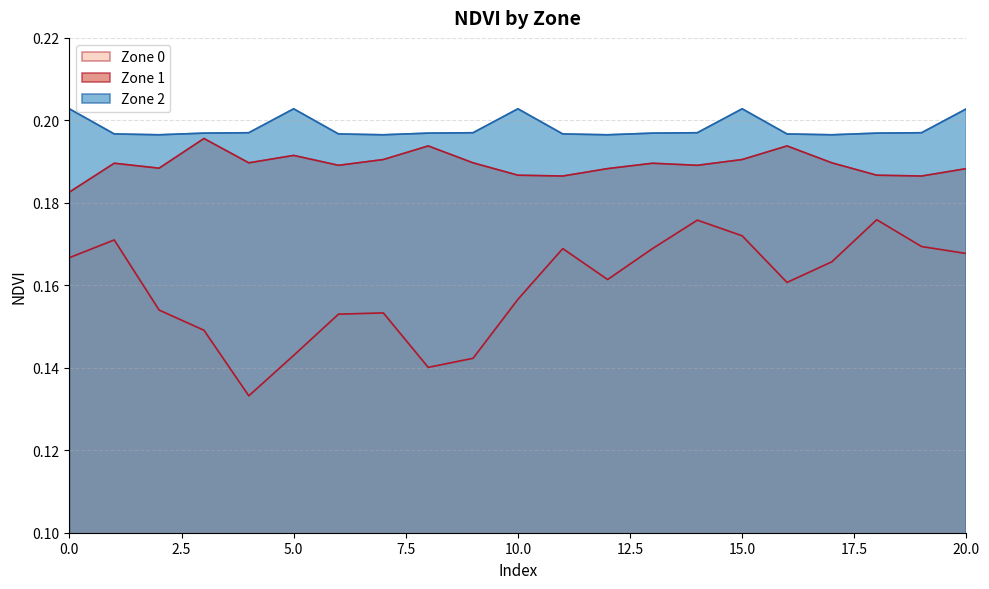

Reading left to right, list all the values displayed in this chart.

Zone 0: 0=0.2	1=0.2	2=0.2	3=0.1	4=0.1	5=0.1	6=0.2	7=0.2	8=0.1	9=0.1	10=0.2	11=0.2	12=0.2	13=0.2	14=0.2	15=0.2	16=0.2	17=0.2	18=0.2	19=0.2	20=0.2
Zone 1: 0=0.2	1=0.2	2=0.2	3=0.2	4=0.2	5=0.2	6=0.2	7=0.2	8=0.2	9=0.2	10=0.2	11=0.2	12=0.2	13=0.2	14=0.2	15=0.2	16=0.2	17=0.2	18=0.2	19=0.2	20=0.2
Zone 2: 0=0.2	1=0.2	2=0.2	3=0.2	4=0.2	5=0.2	6=0.2	7=0.2	8=0.2	9=0.2	10=0.2	11=0.2	12=0.2	13=0.2	14=0.2	15=0.2	16=0.2	17=0.2	18=0.2	19=0.2	20=0.2